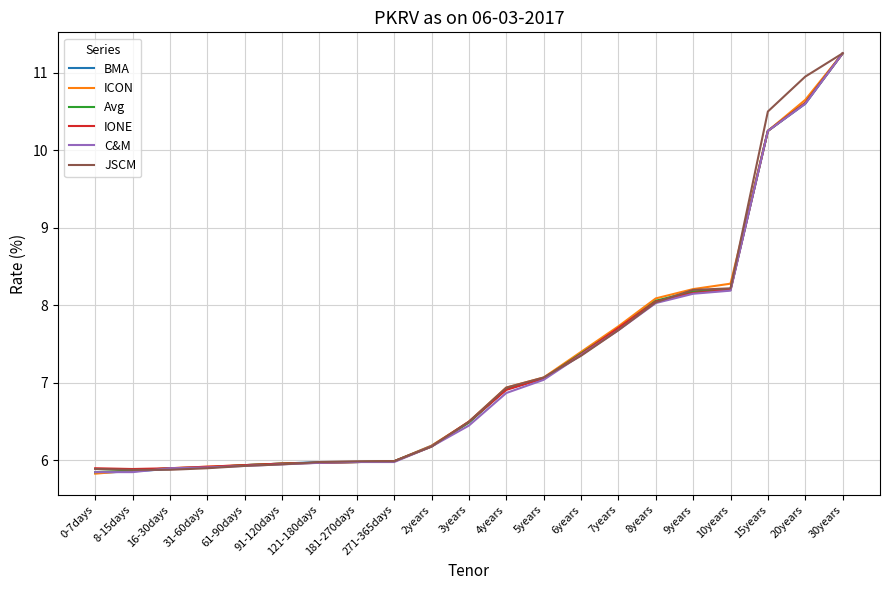

Is the value of ICON at 4years greater than the value of C&M at 3years?

Yes